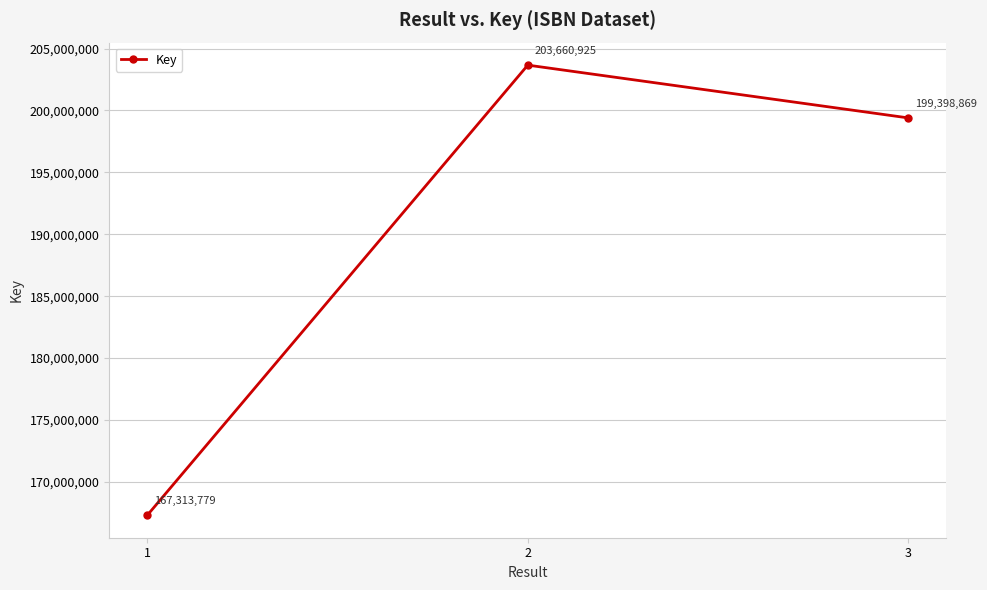

Reading left to right, what are all the values shown in this chart?

167313779	203660925	199398869